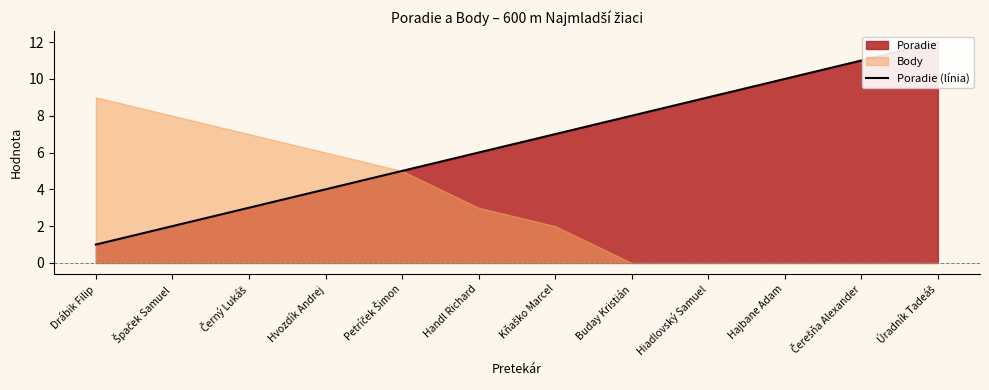

What is the smallest value displayed?

1